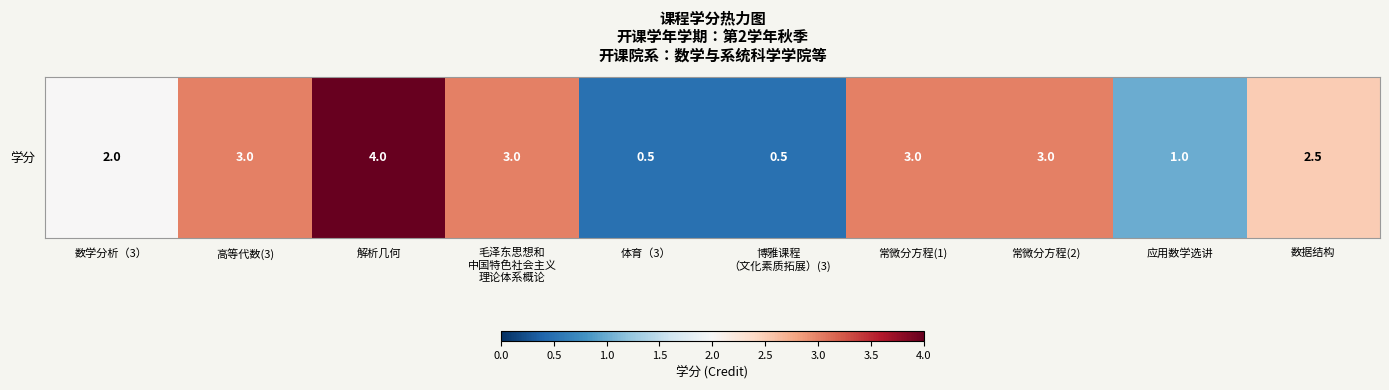

True or false: the data shows 3.0 at 毛泽东思想和
中国特色社会主义
理论体系概论.

True